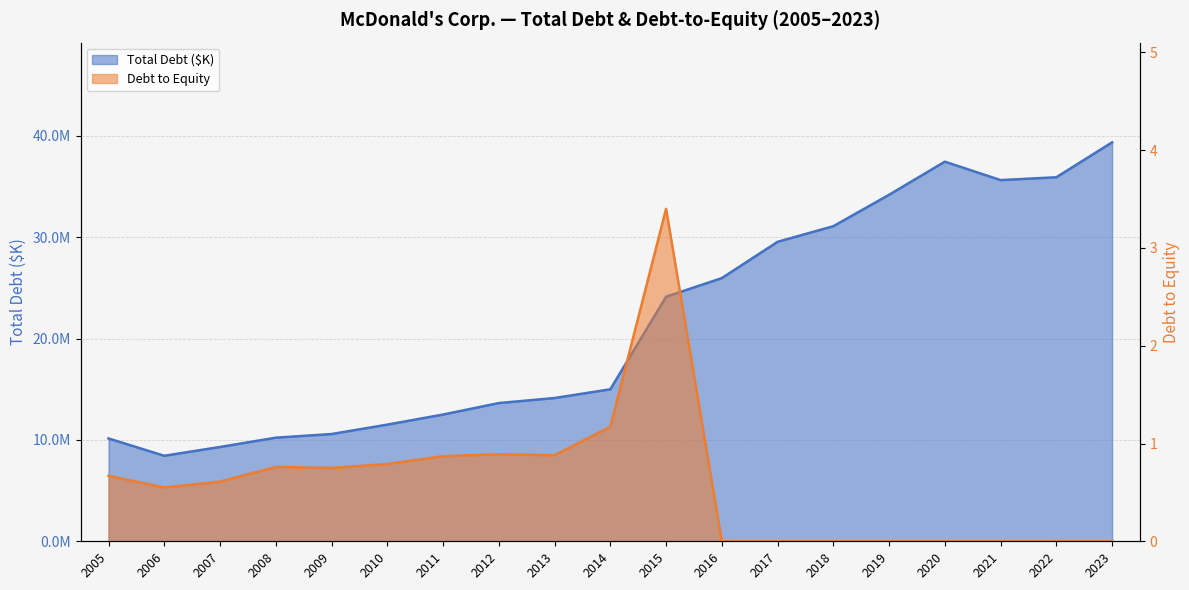

What is the difference between the Debt to Equity values at 2008 and 2007?

0.2